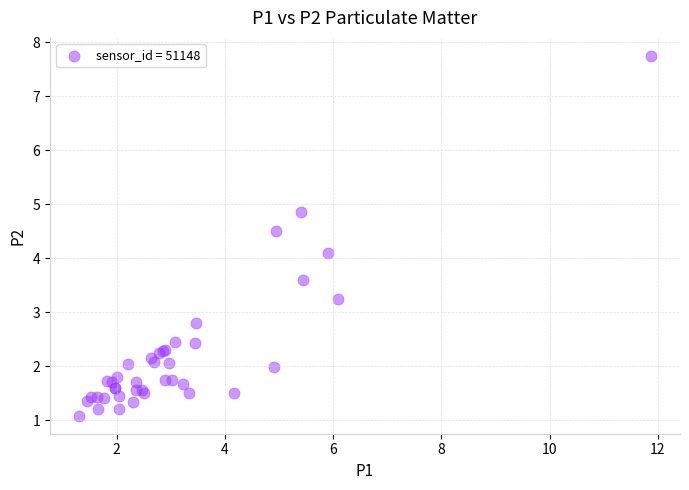

What Y value in the scatter plot is closest to 4?

4.1